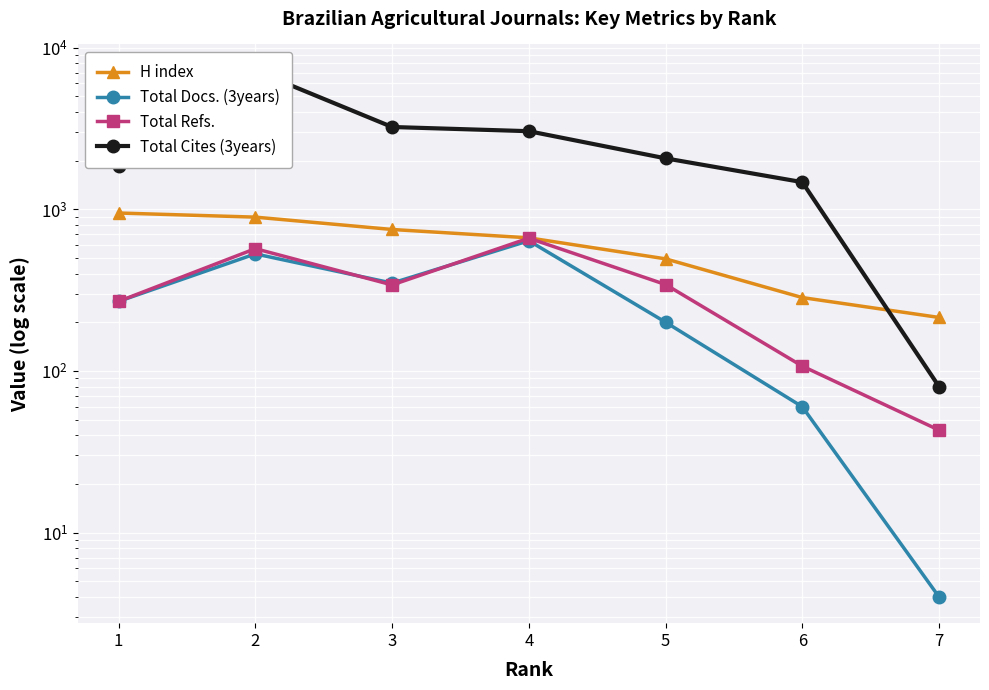

At which label is H index closest to 580?

4